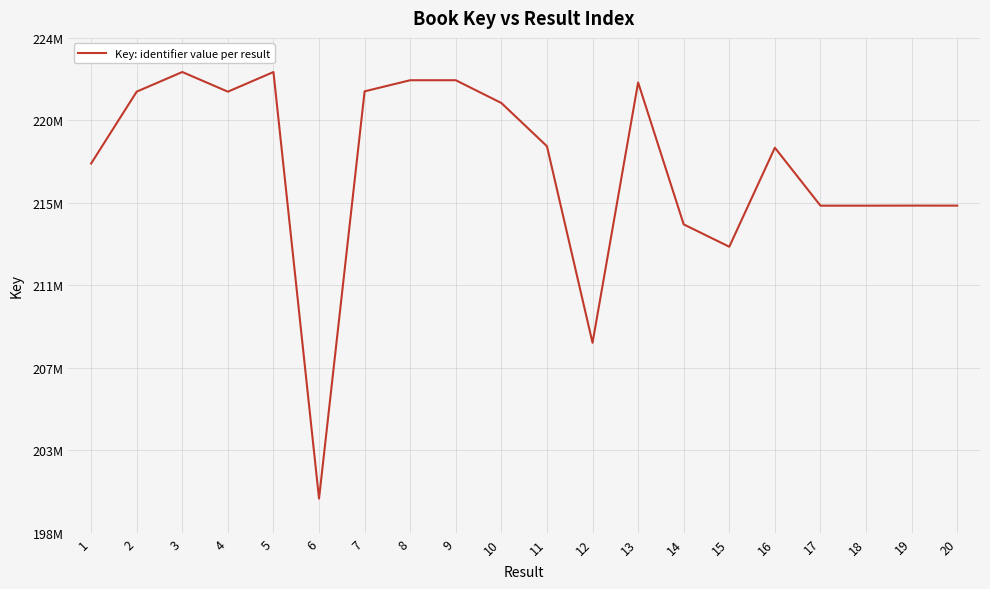

Is this an area chart (filled region under the line)?

No